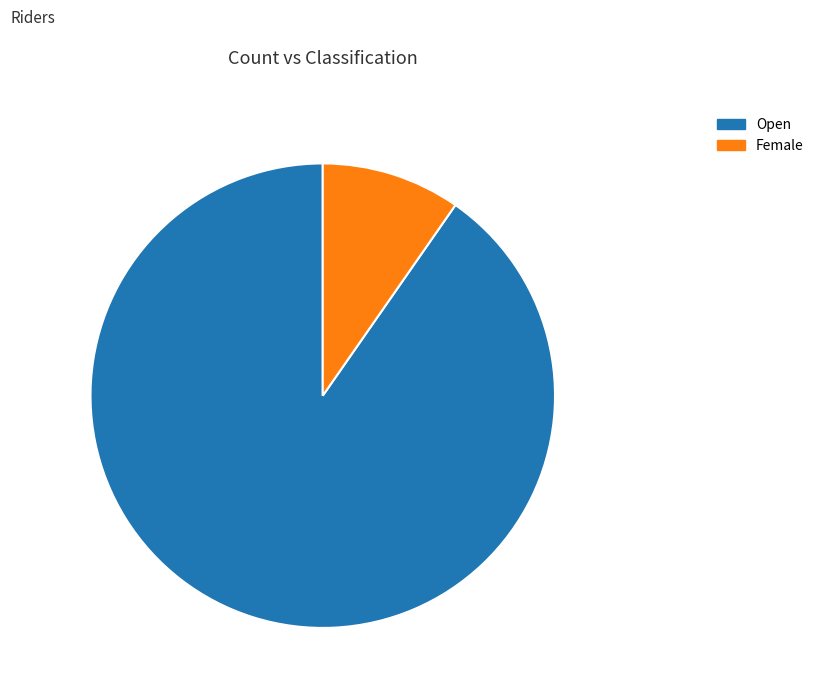

What is the largest slice in the pie chart?

Open